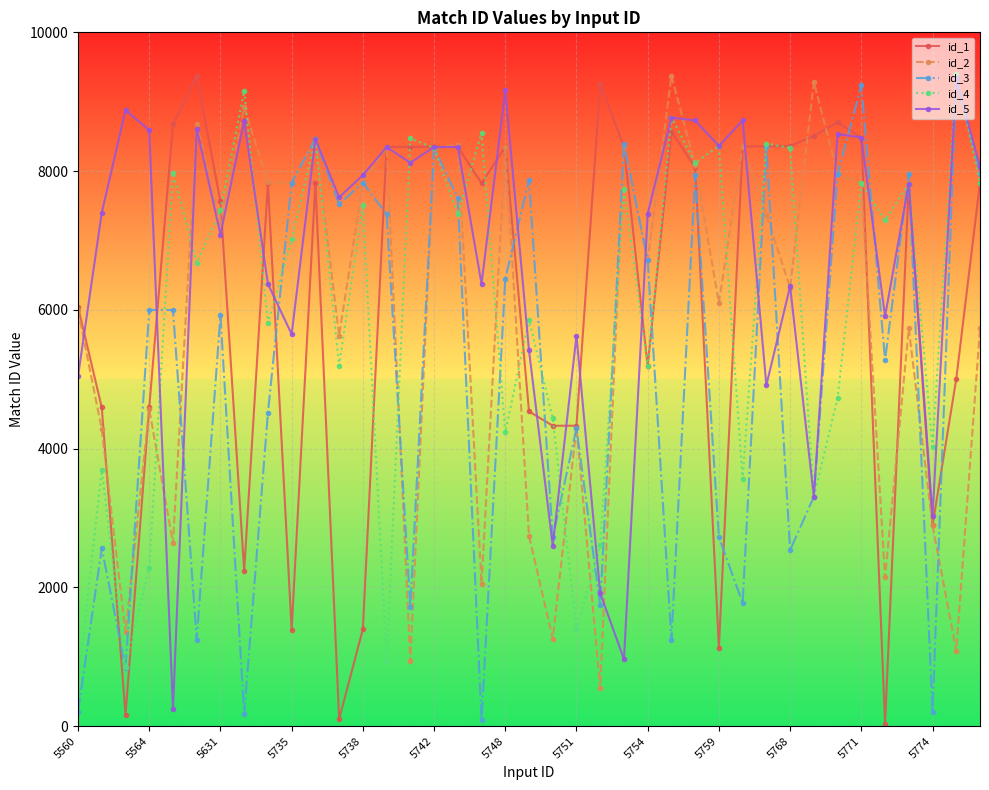

The value of id_1 at 5560 is 6043. True or false?

True